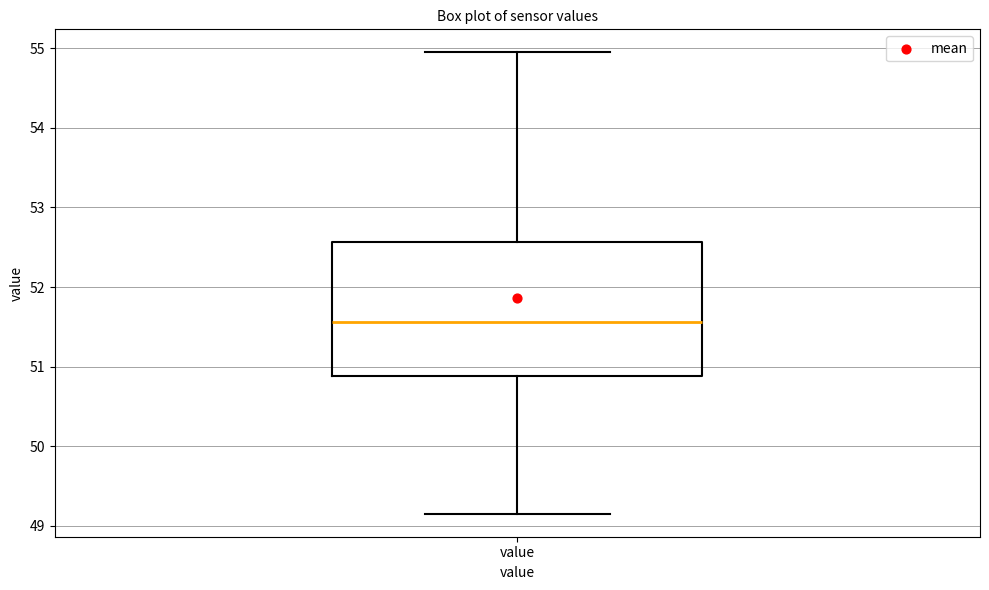

Transcribe this box plot: give where the median line is, the range the box spans, and where the two whiskers end, as read against the y-axis. The values are not printed on the chart, so give them approximately, as read against the axis.

median 51.6, box 50.9 to 52.6, whiskers 49.2 to 55.0